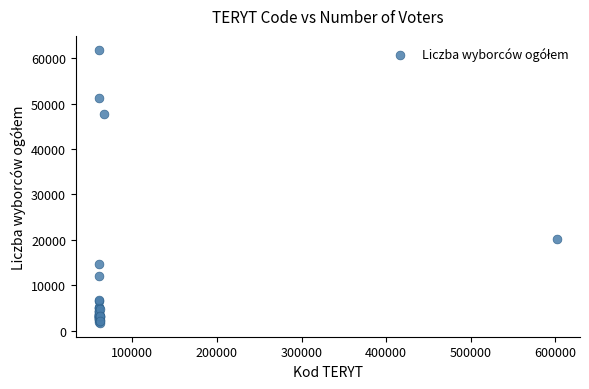

What Y value in the scatter plot is closest to 31787?

20195